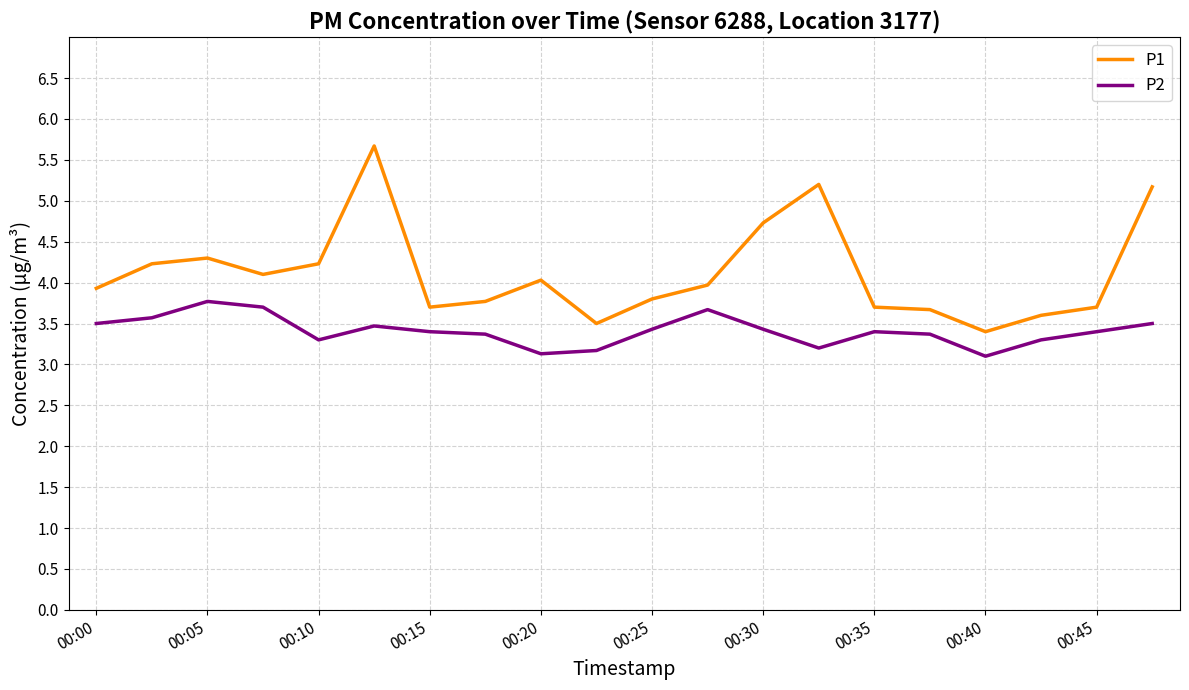

Which series has the largest total across all categories?

P1